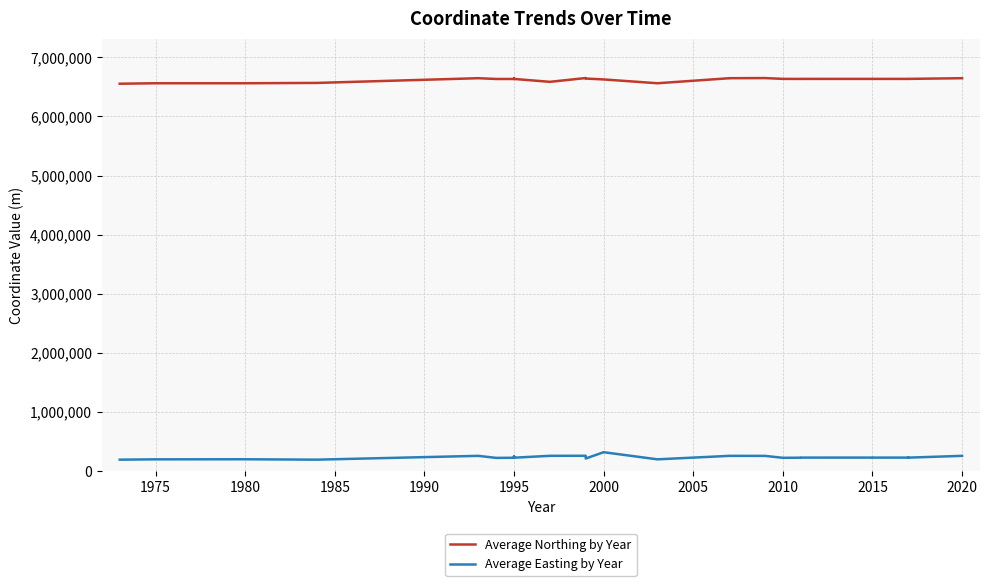

True or false: Average Easting by Year and Average Northing by Year cross at least once.

False